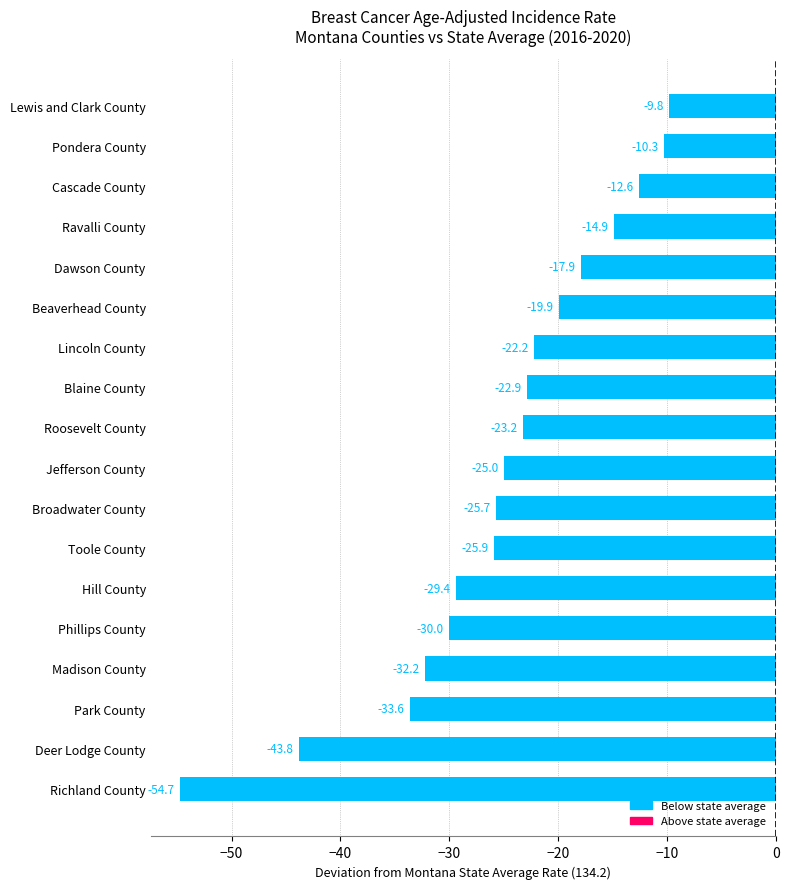

Does the chart contain stacked bars?

No